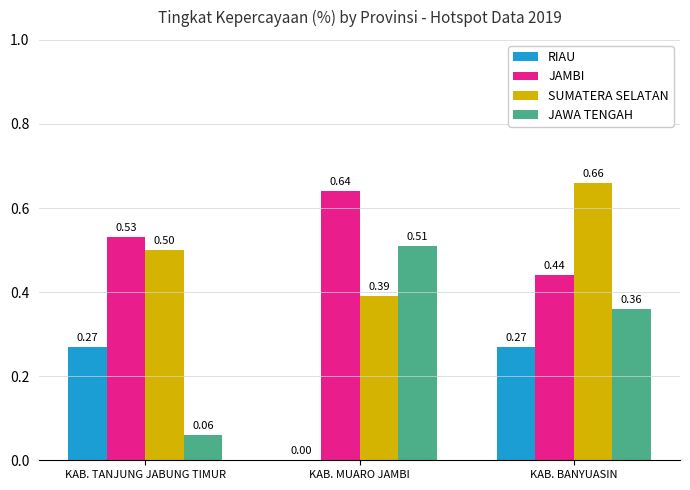

Are the bars grouped side by side (vs. stacked)?

Yes